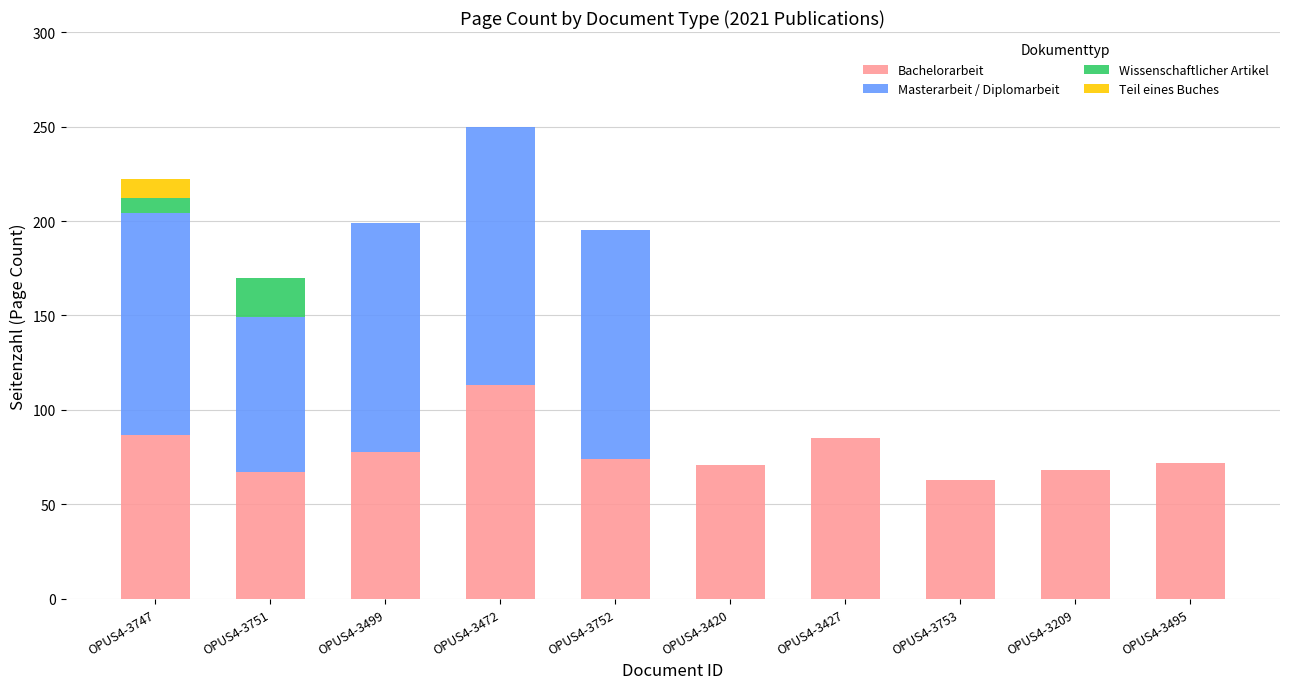

At which category is the sum across all series the highest?

OPUS4-3472